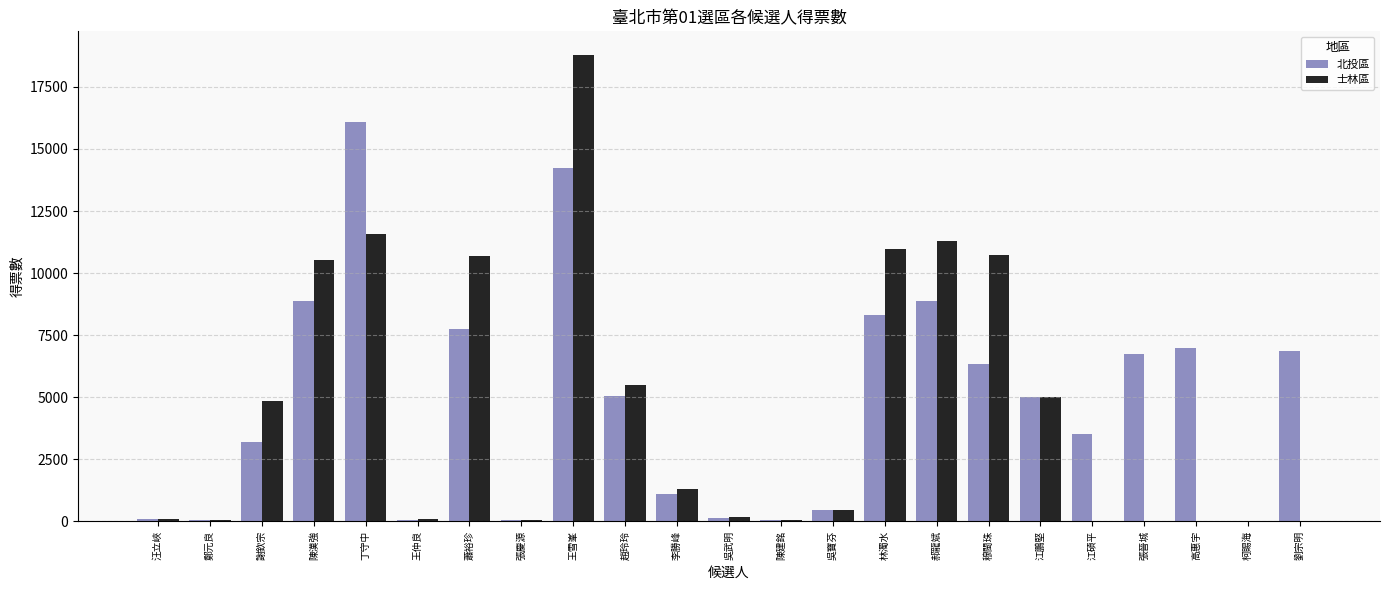

Is the value of 士林區 at 汪立峽 greater than the value of 北投區 at 江鵬堅?

No